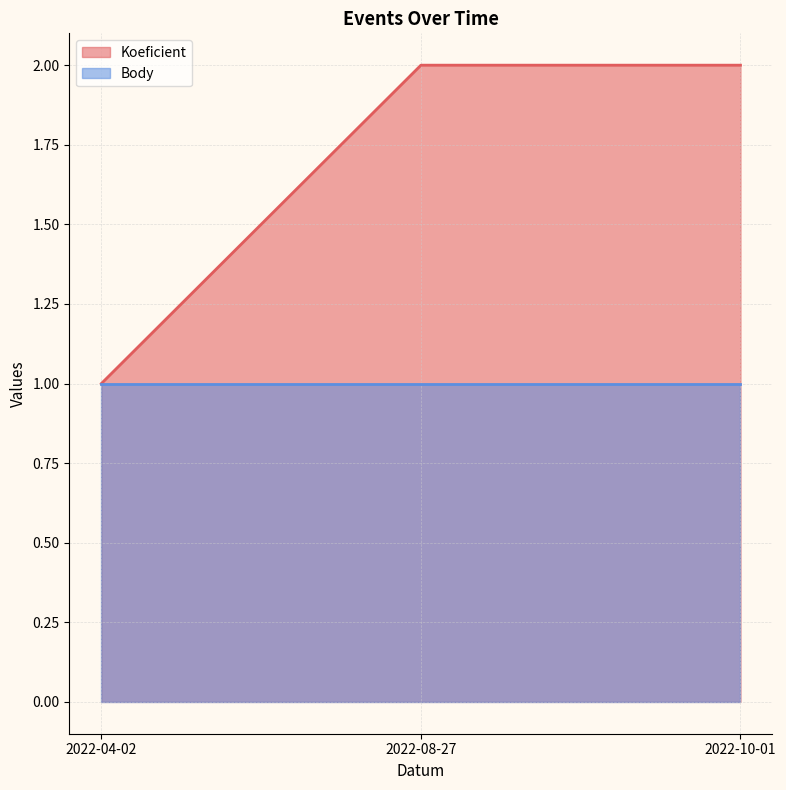

Rank the categories by value from lowest to highest.

2022-04-02, 2022-08-27, 2022-10-01